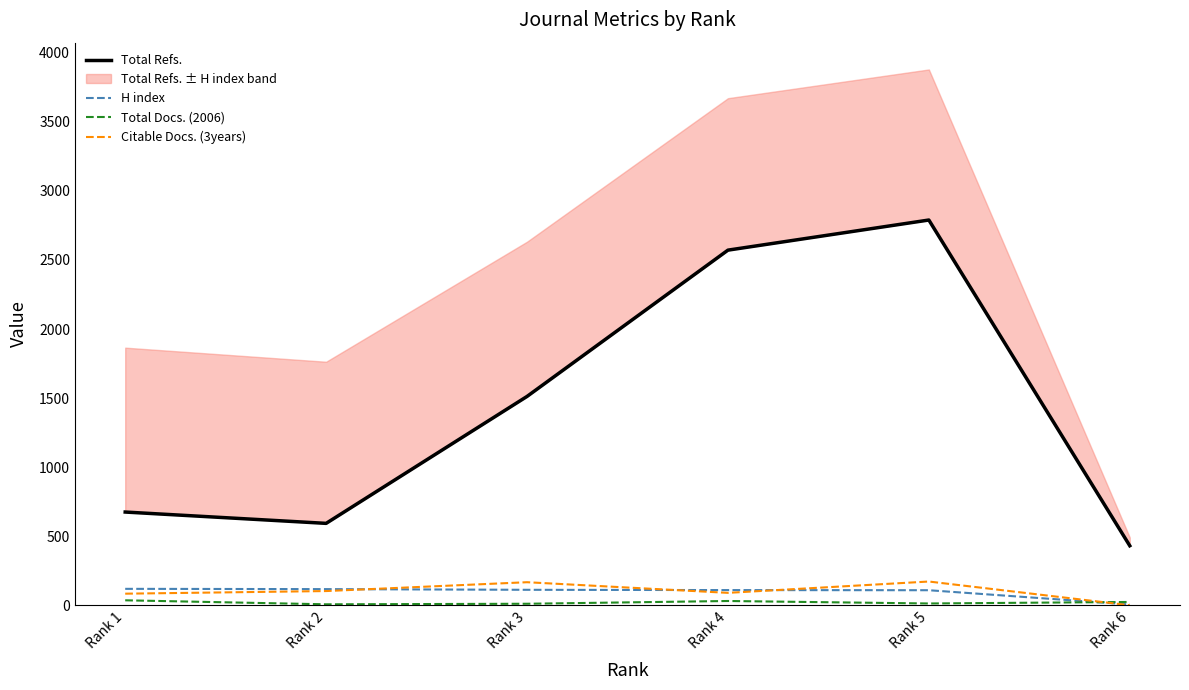

The value of Citable Docs. (3years) at Rank 5 is 39. True or false?

False